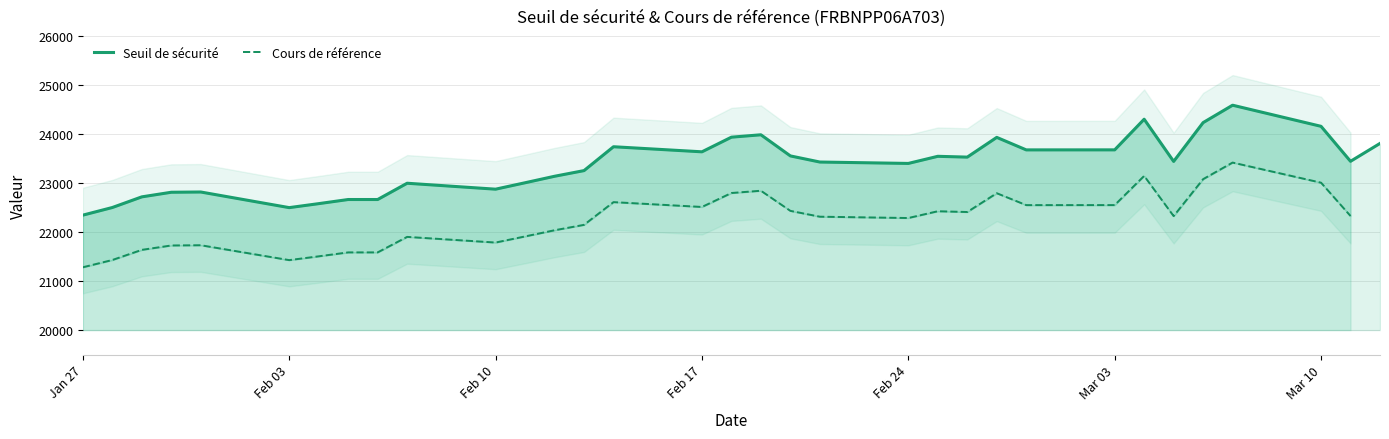

What is the minimum value for Seuil de sécurité?

22346.3